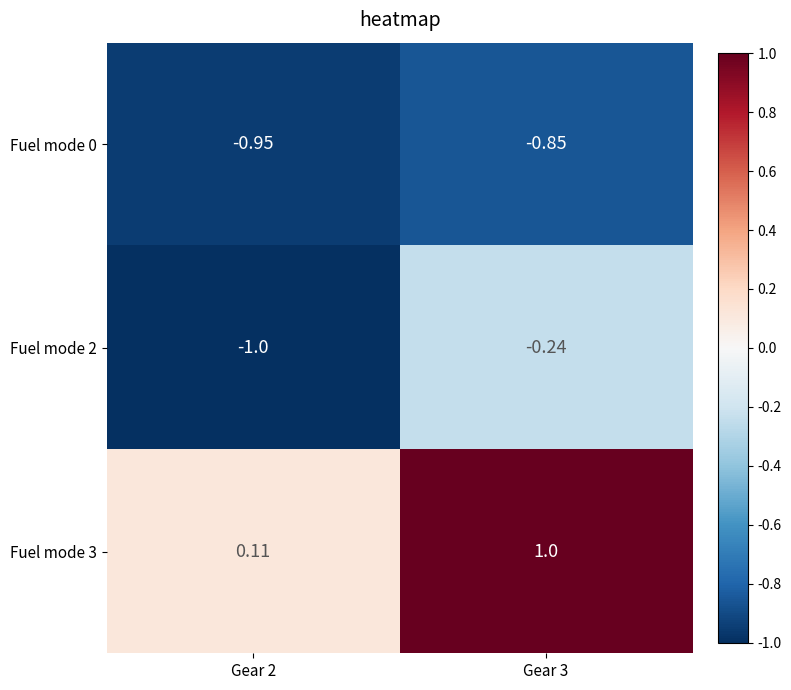

Which category has the highest value across all series?

Gear 3